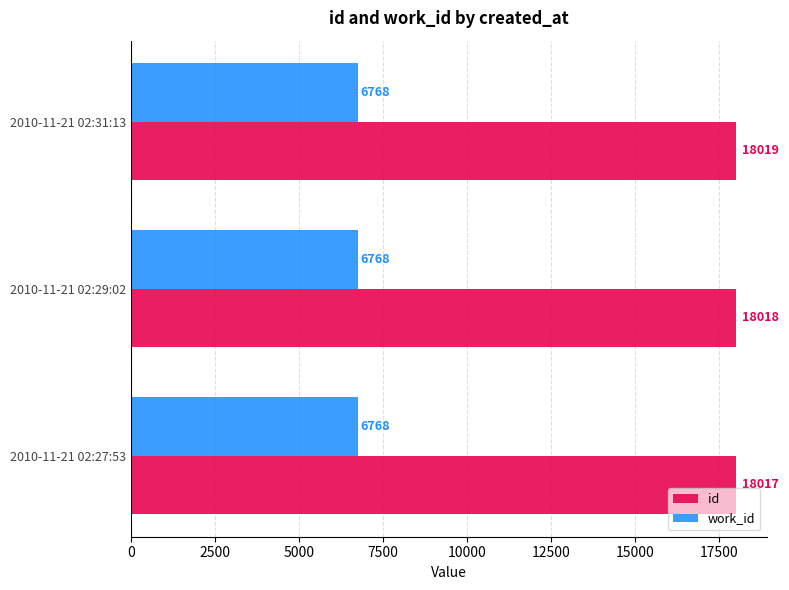

What is the spread (max minus min) of values at 2010-11-21 02:29:02?

11250